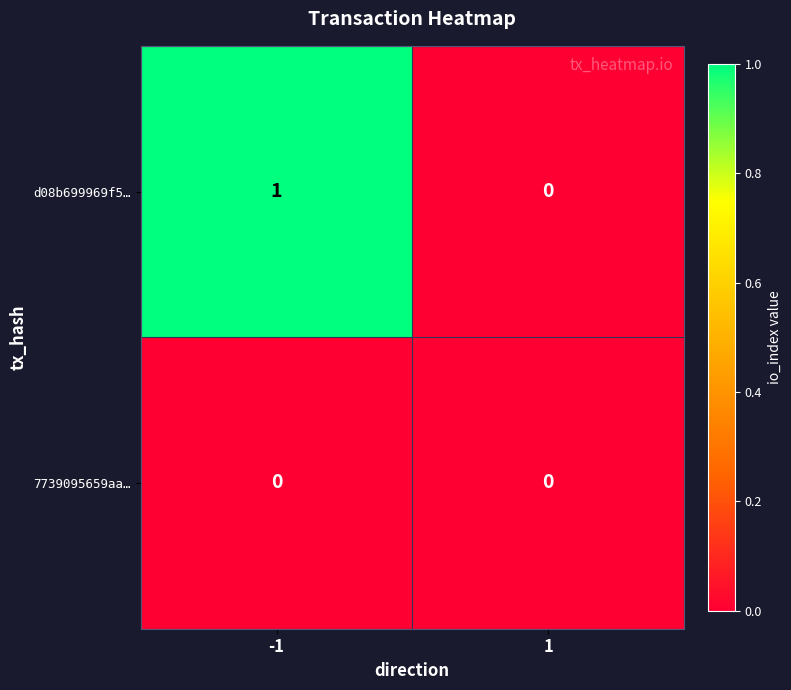

How many series are shown in this chart?

2